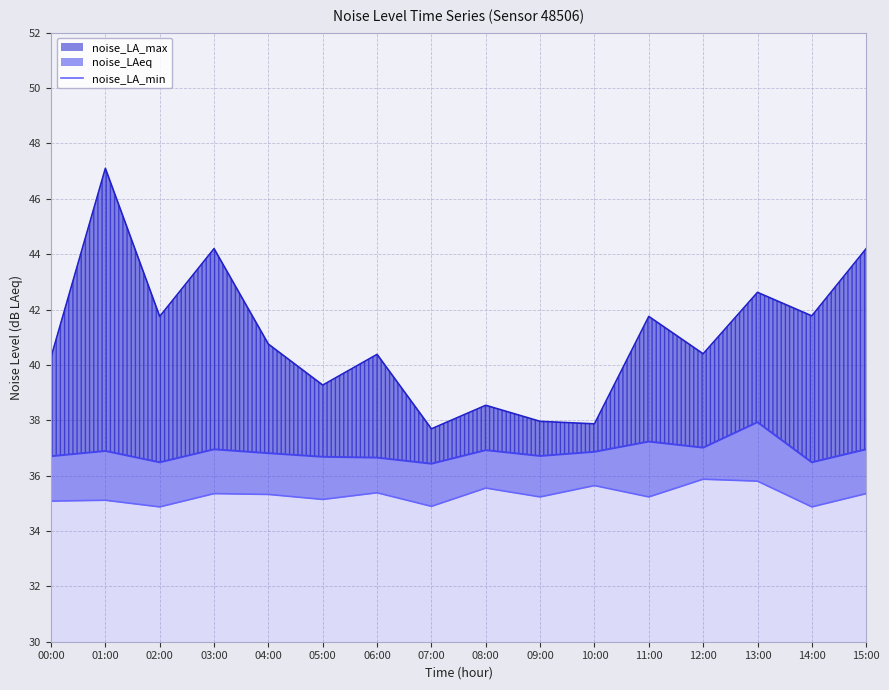

Where is the first local minimum?

02:00